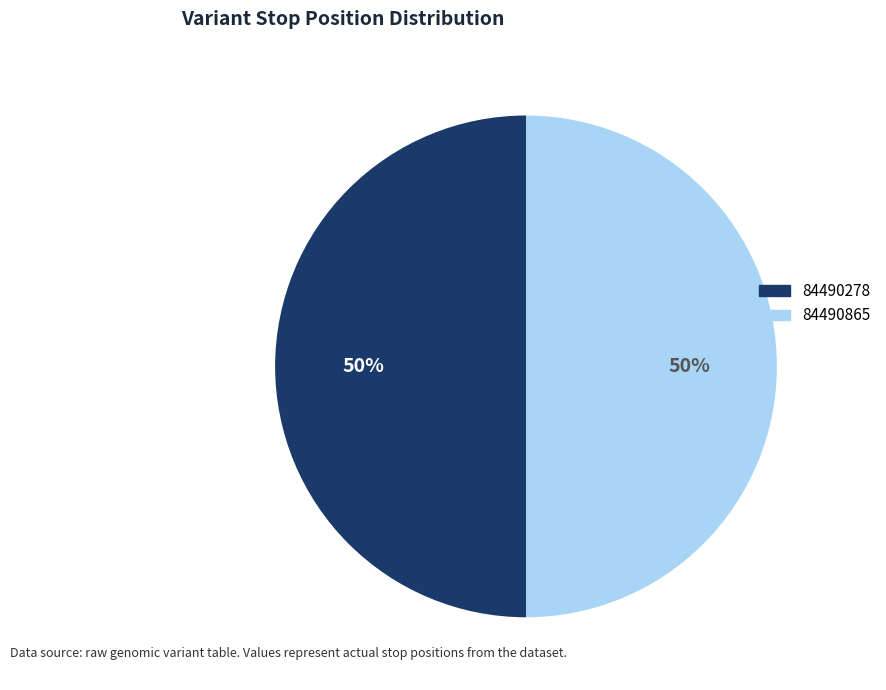

What is the ratio of the value at 84490278 to the value at 84490865?

1.0